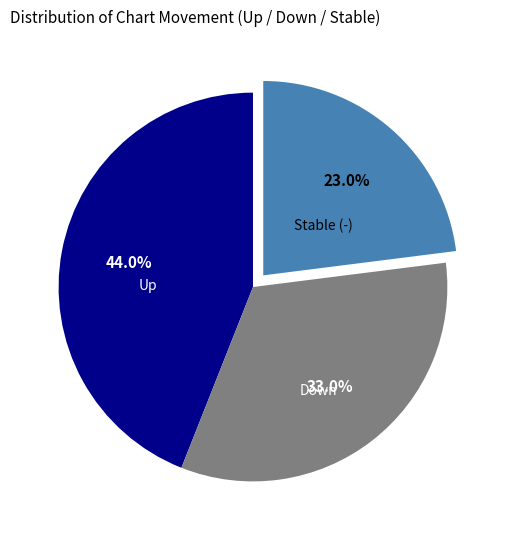

Does any single category account for the majority?

No